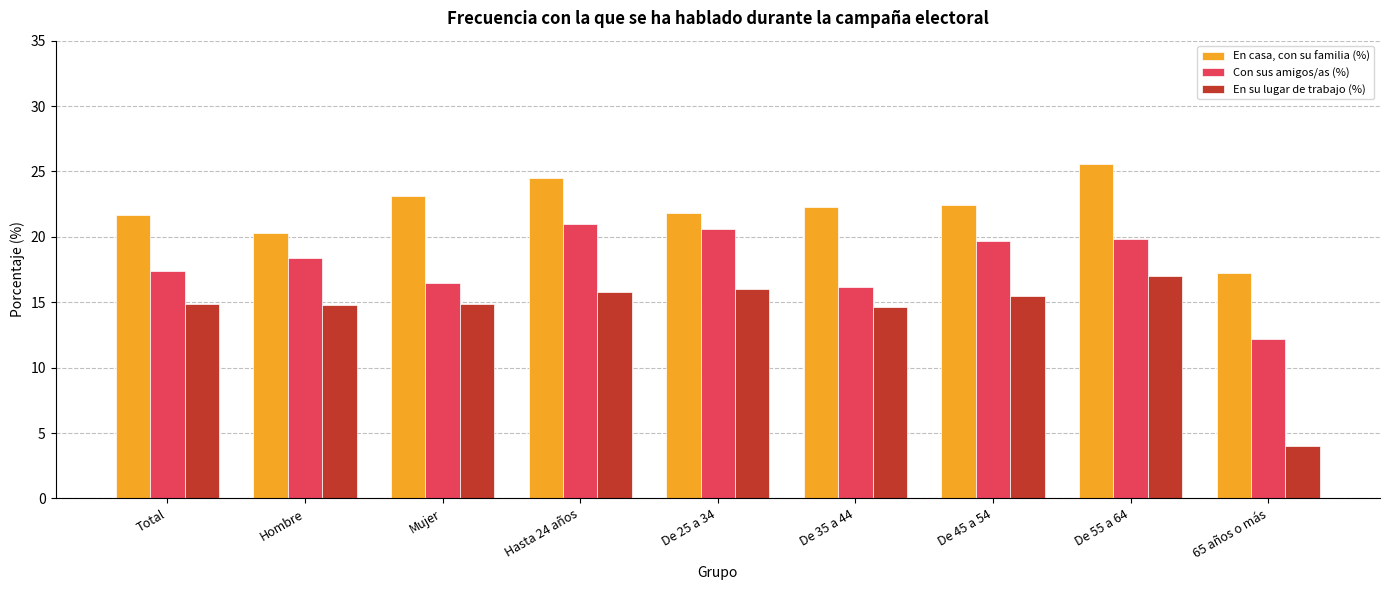

What is the difference between the maximum and second lowest values in the En casa, con su familia (%) series?

5.3